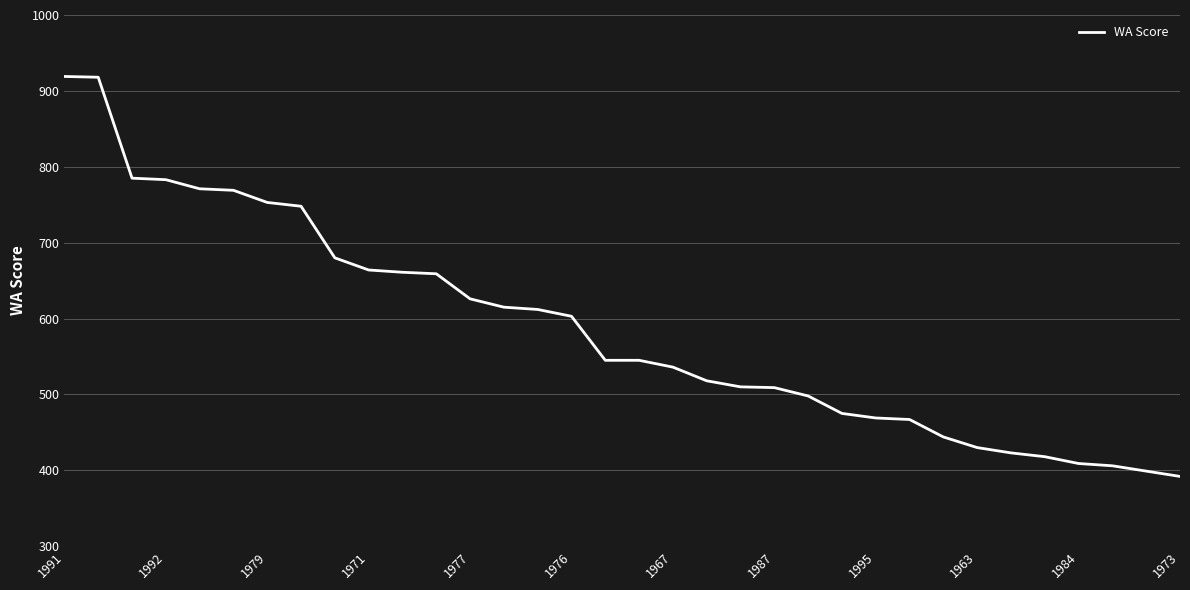

What is the difference between the maximum and minimum values?

527